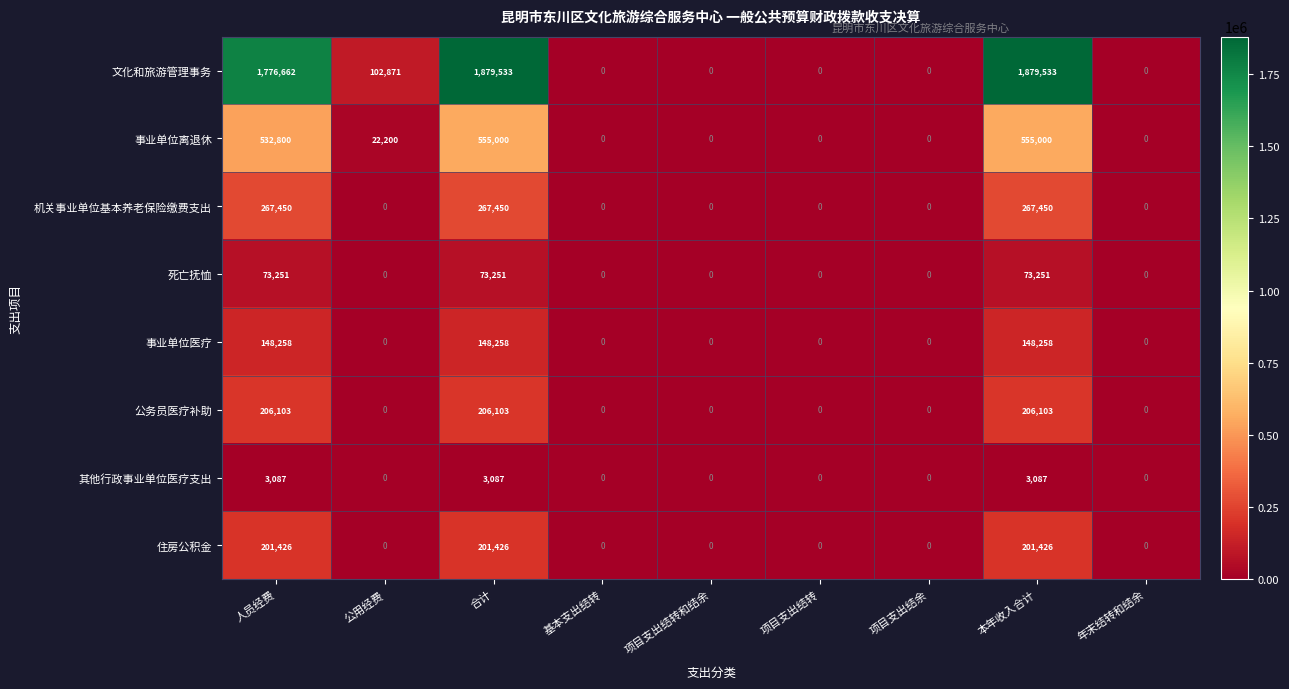

Is it true that 死亡抚恤 equals 0 at 公用经费?

True